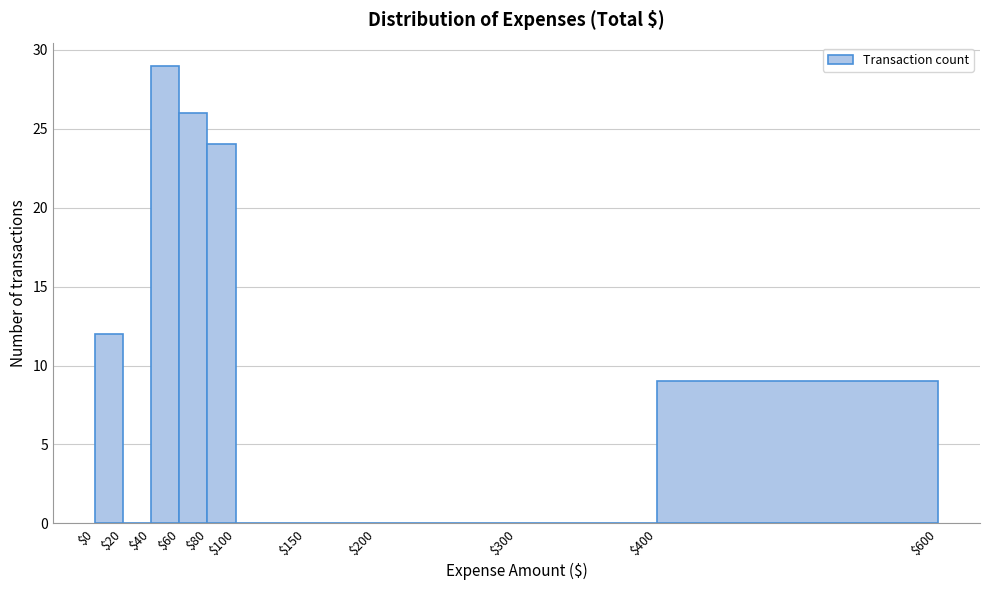

Reading left to right, transcribe this chart: for each bar, give the range it covers on the x-axis and its height. The values are not printed on the chart, so give them approximately, as read against the axis.

$0 to $20: 12
$20 to $40: 0
$40 to $60: 29
$60 to $80: 26
$80 to $100: 24
$100 to $150: 0
$150 to $200: 0
$200 to $300: 0
$300 to $400: 0
$400 to $600: 9